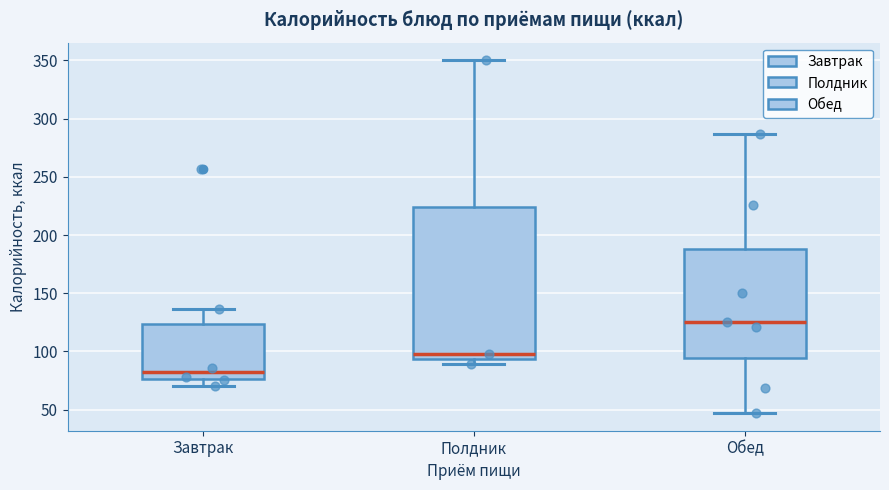

Comparing the boxes themselves (not the whiskers), which one is the tallest?

Полдник